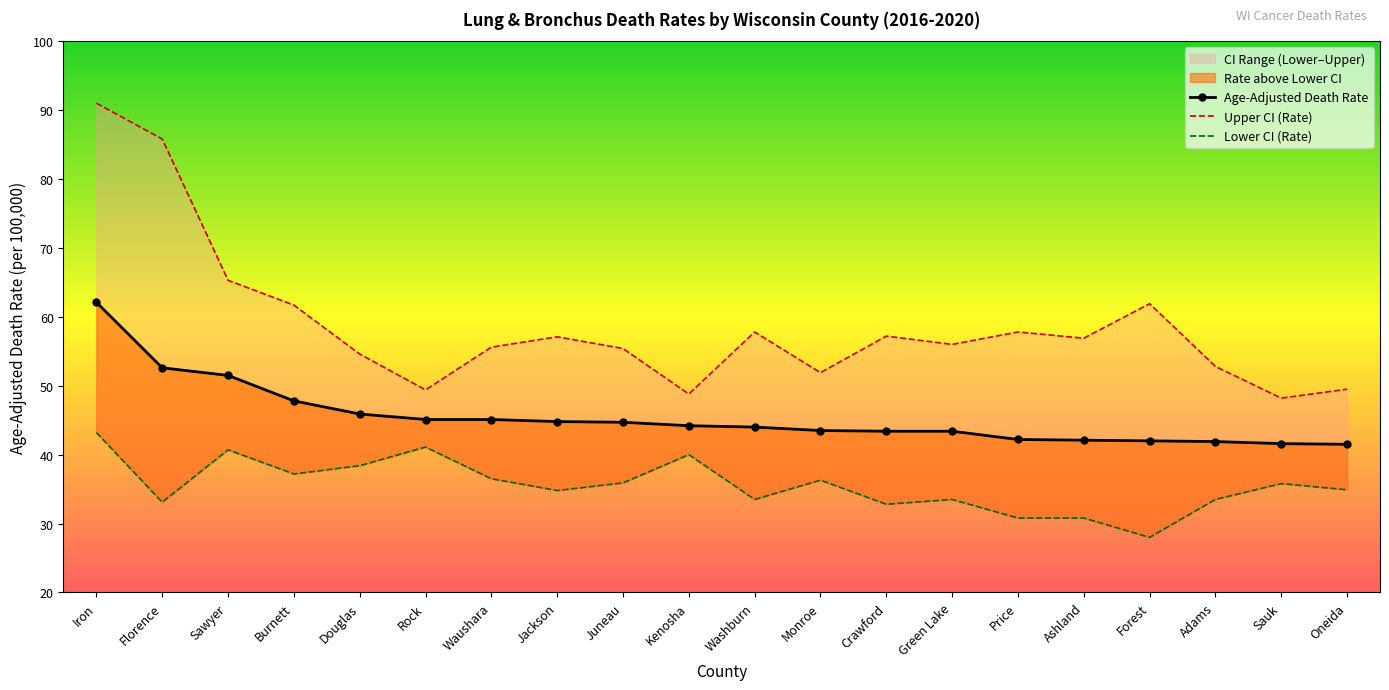

Which series changed the most between Jackson and Price?

Lower CI (Rate)